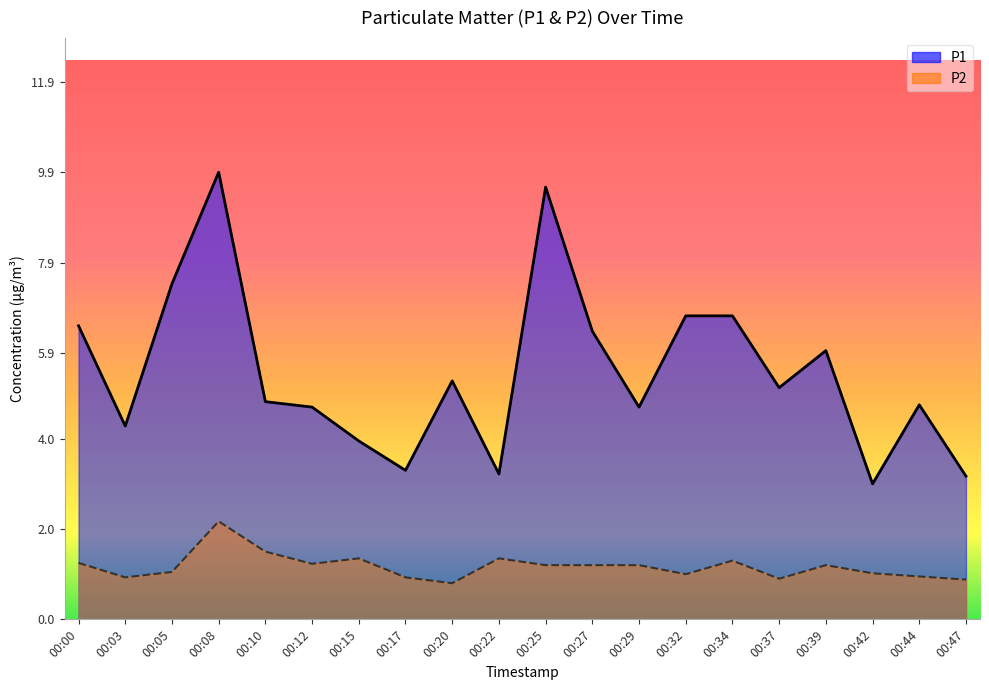

Between 00:34 and 00:03, which is larger?

00:34